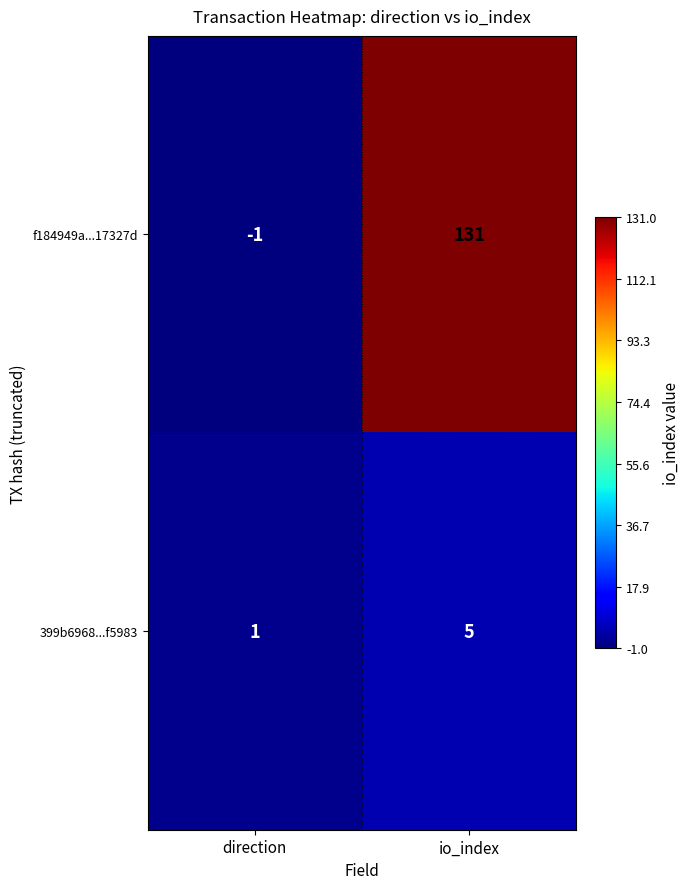

Count the number of data series in this chart.

2